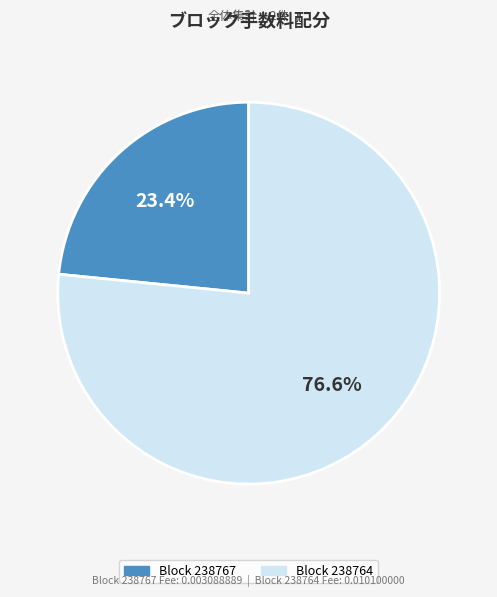

To the nearest percent, what is the average slice percentage?

50%